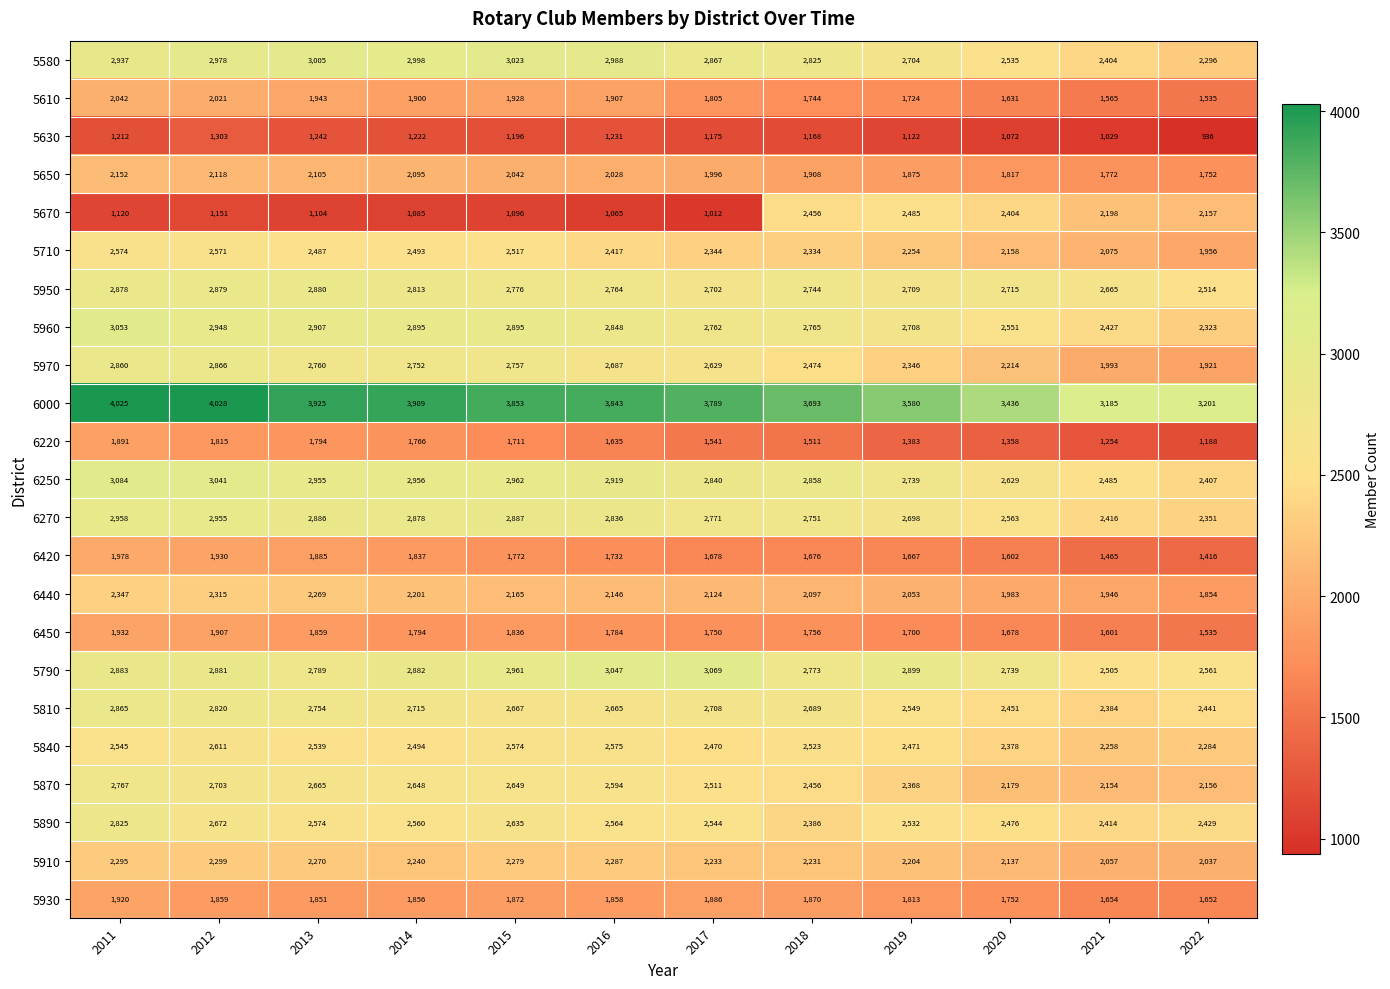

What is the smallest value displayed?

936